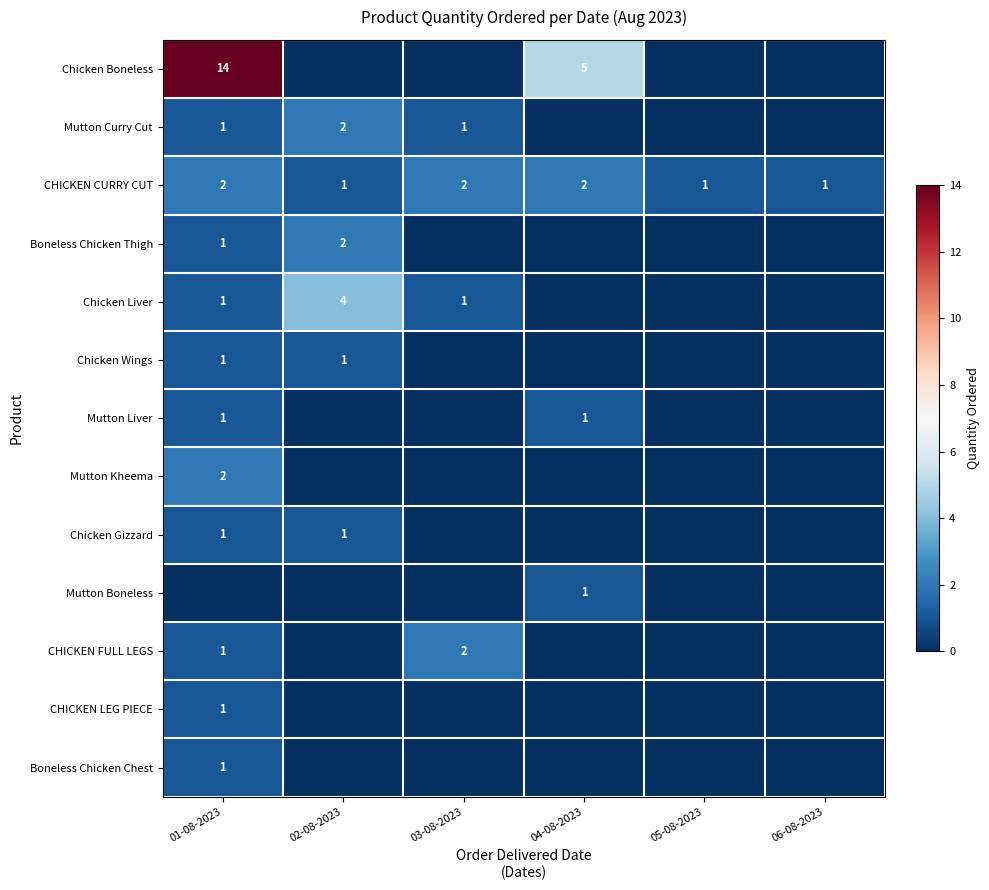

The Chicken Gizzard series shows 1 at 02-08-2023. True or false?

True